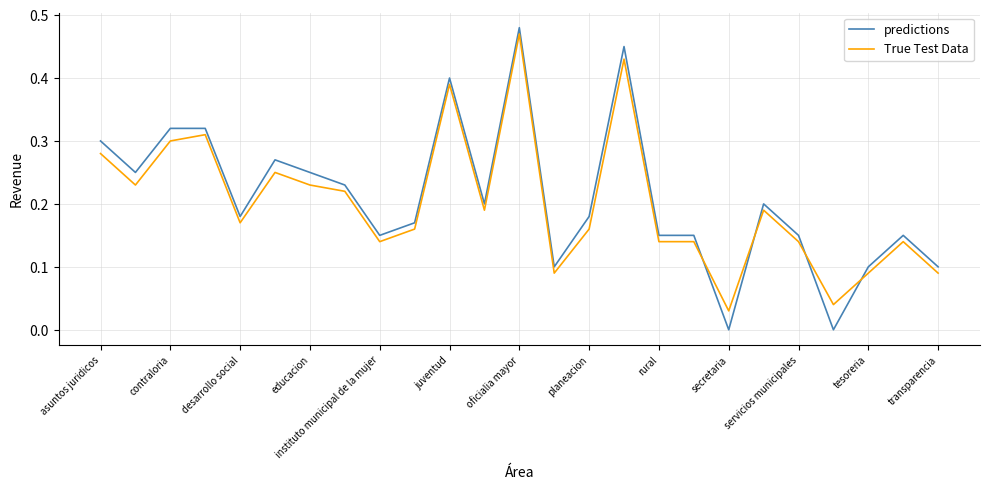

Reading left to right, what are all the values shown in this chart?

predictions: 0.3	0.2	0.3	0.3	0.2	0.3	0.2	0.2	0.1	0.2	0.4	0.2	0.5	0.1	0.2	0.5	0.1	0.1	0.0	0.2	0.1	0.0	0.1	0.1	0.1
True Test Data: 0.3	0.2	0.3	0.3	0.2	0.2	0.2	0.2	0.1	0.2	0.4	0.2	0.5	0.1	0.2	0.4	0.1	0.1	0.0	0.2	0.1	0.0	0.1	0.1	0.1